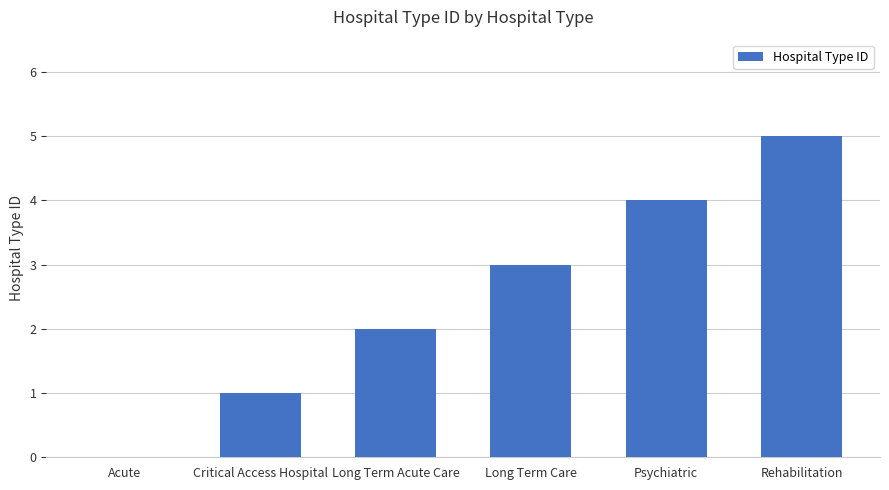

Reading right to left, transcribe all the data shown in this chart.

5	4	3	2	1	0